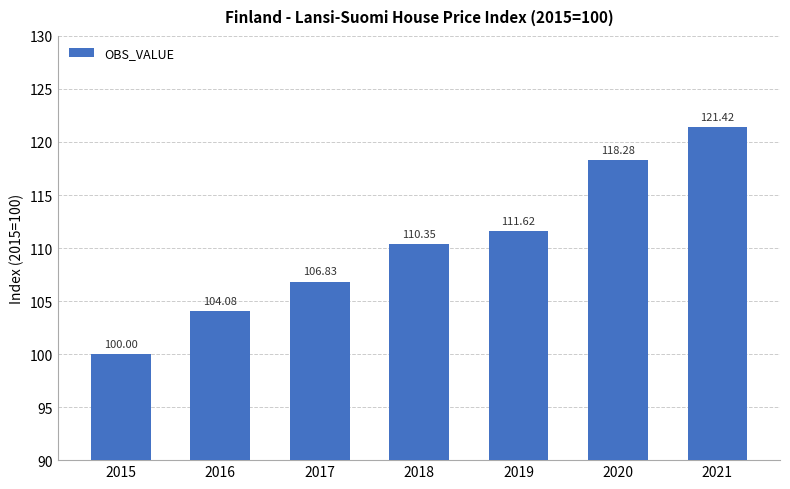

What is the difference between the second highest and second lowest values?

14.2